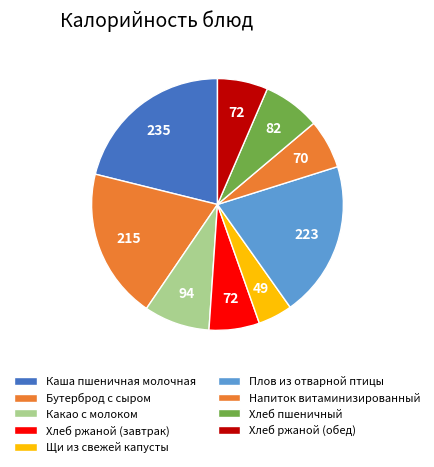

What is the ratio of the value at Хлеб ржаной (завтрак) to the value at Хлеб пшеничный?

0.9